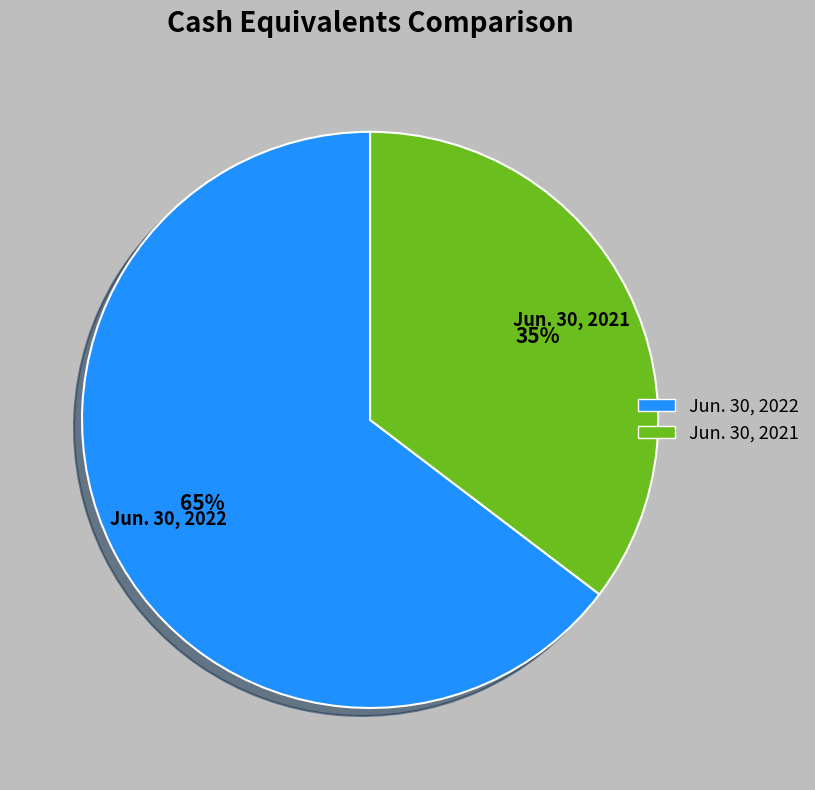

Which category has the smallest portion of the pie?

Jun. 30, 2021